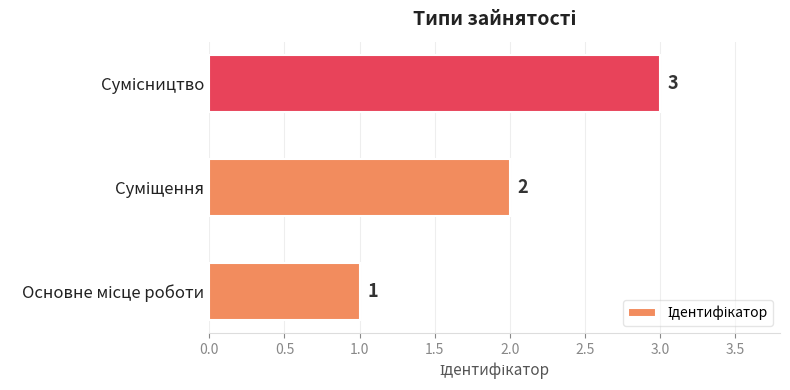

How many data points does each series have?

3